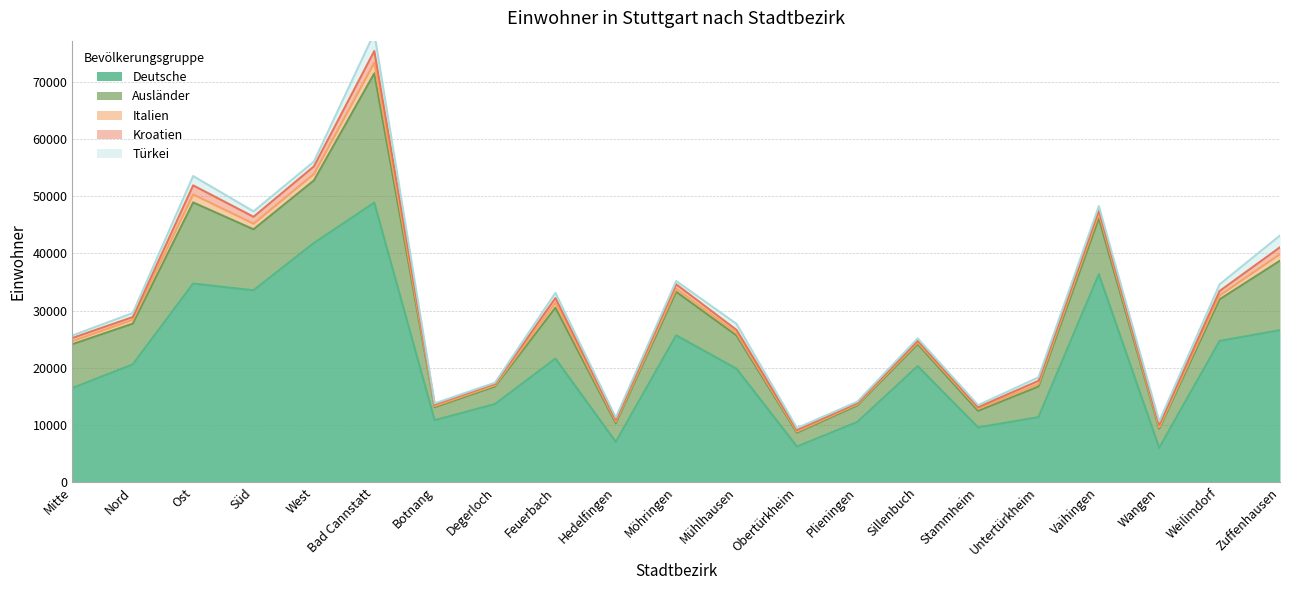

True or false: Italien and Ausländer cross at least once.

False